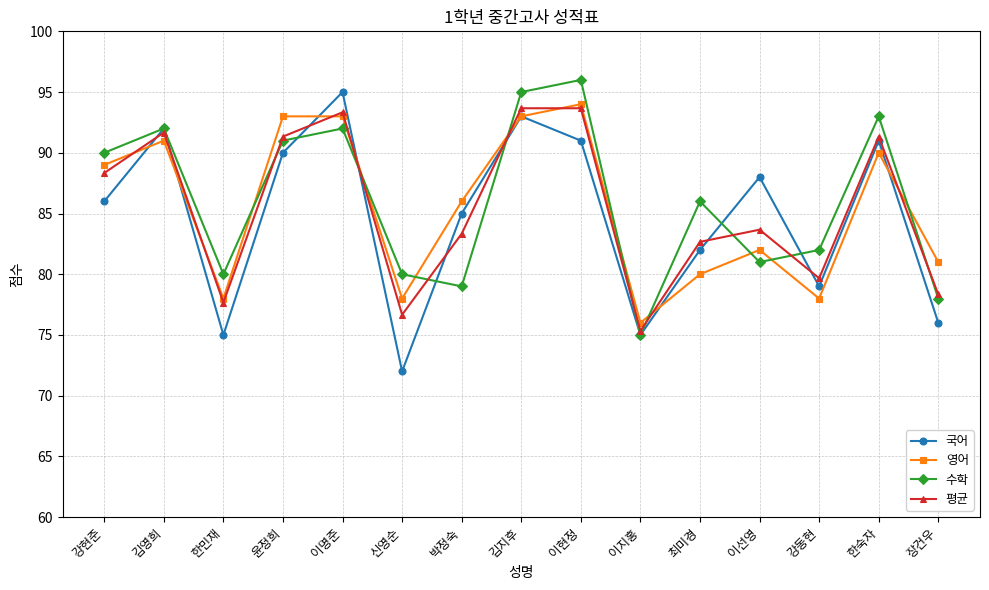

What is the average value of the 평균 series?

85.4